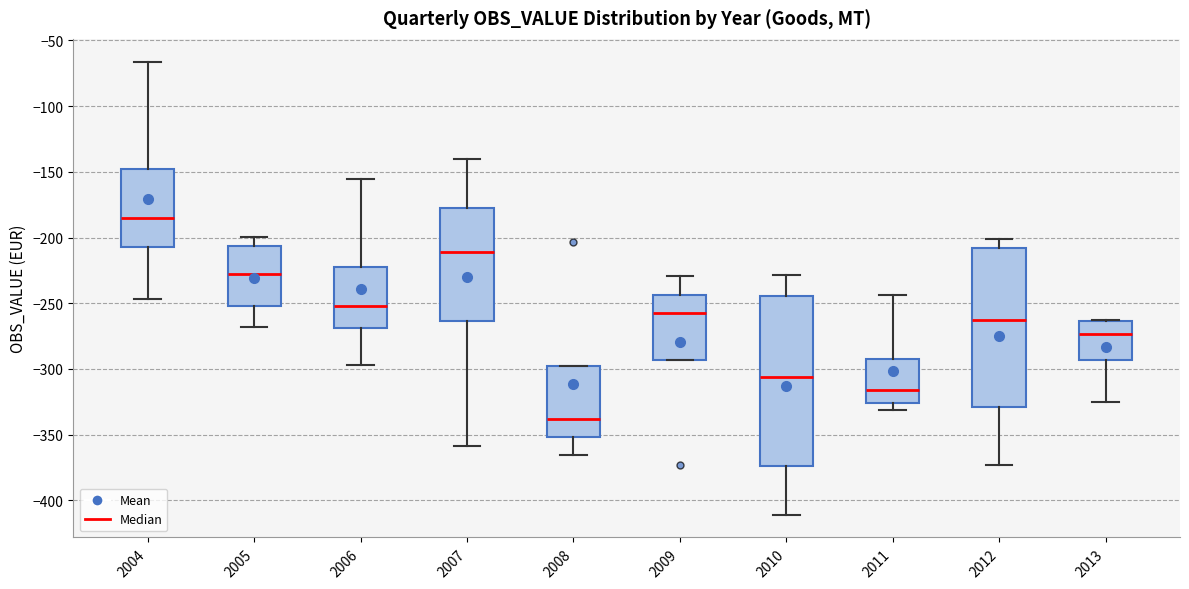

Which box has the highest median line?

2004